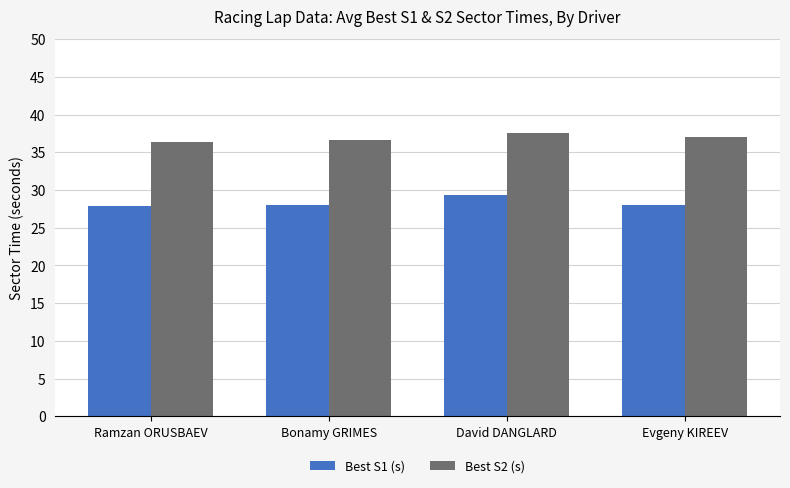

What is the total value across all series at Evgeny KIREEV?

65.1